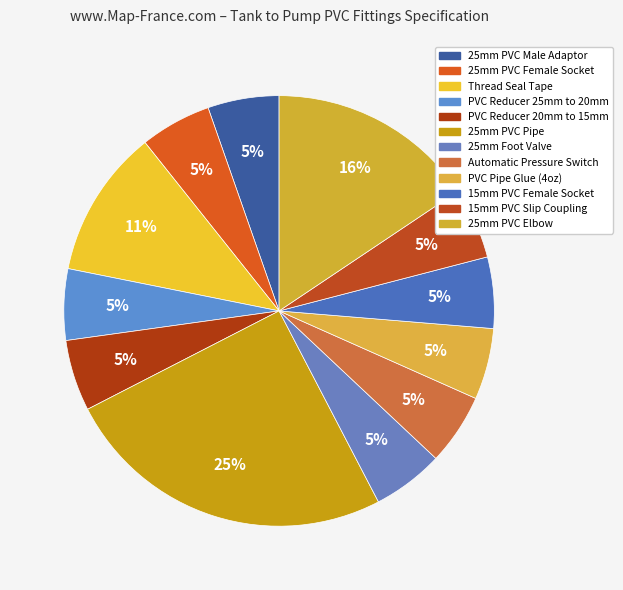

Count the number of slices in the pie.

12